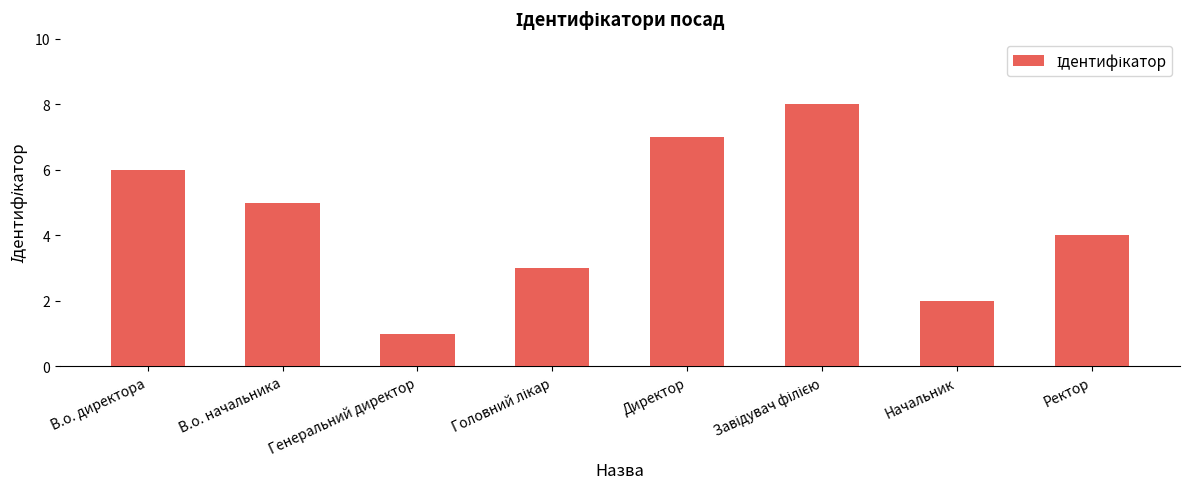

Is it true that the value at Директор is 10?

False